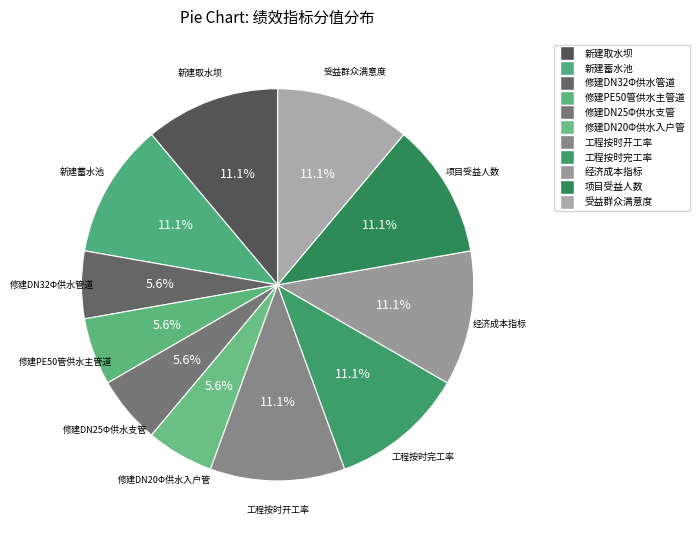

Is it true that 修建DN32Φ供水管道 is 6% of the pie?

True